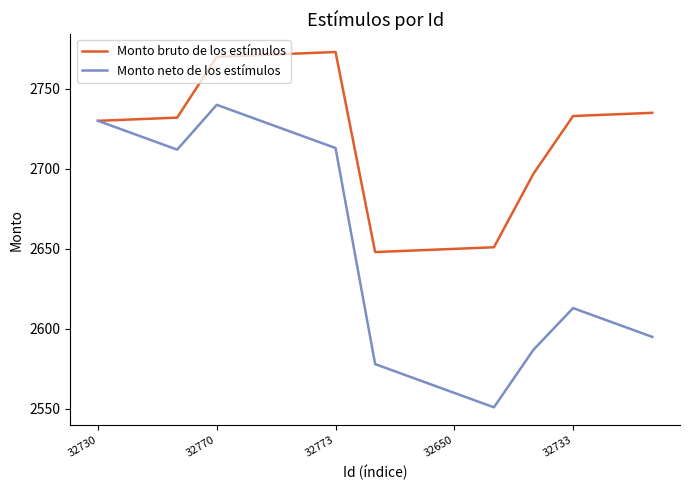

How many lines are shown in the chart?

2